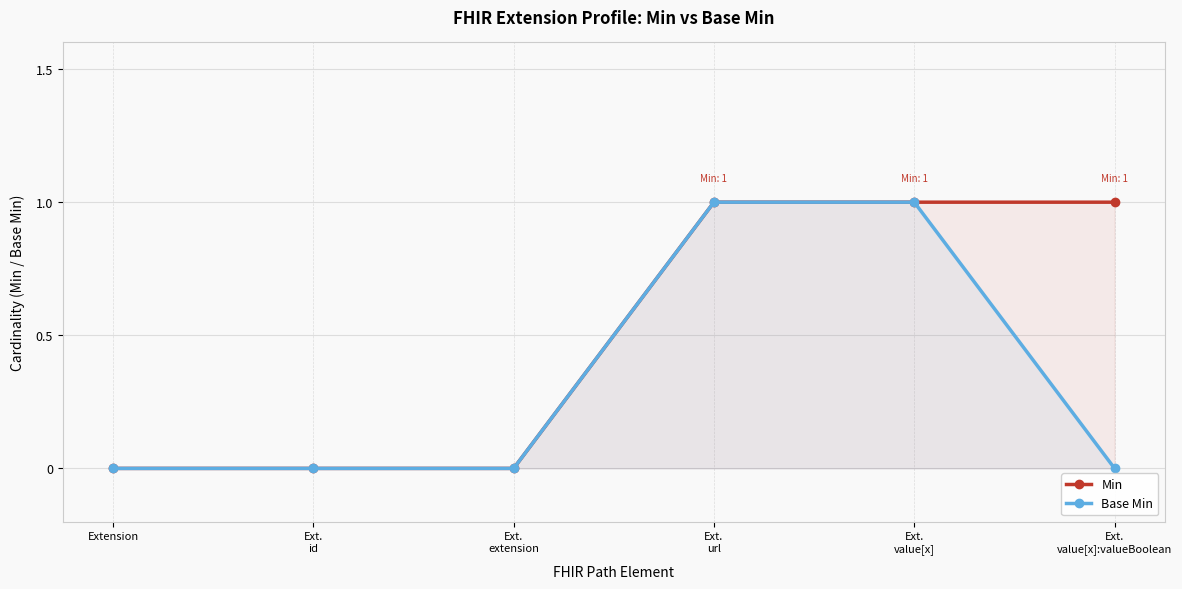

Which category has the lowest value in the Min series?

Extension